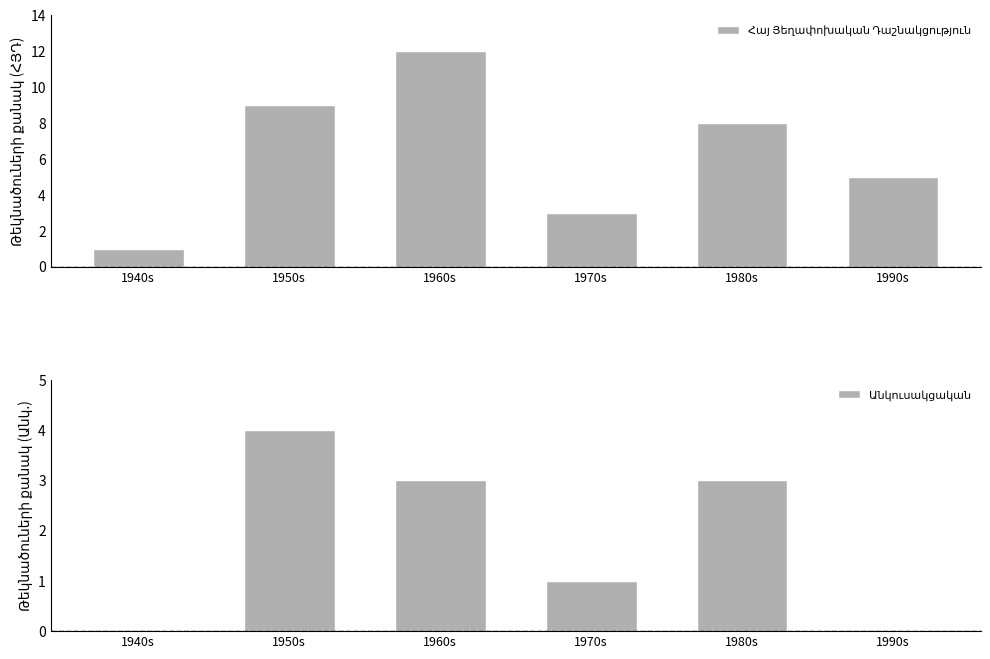

What are all the series names shown in the legend?

Հայ Յեղափոխական Դաշնակցություն, Անկուսակցական